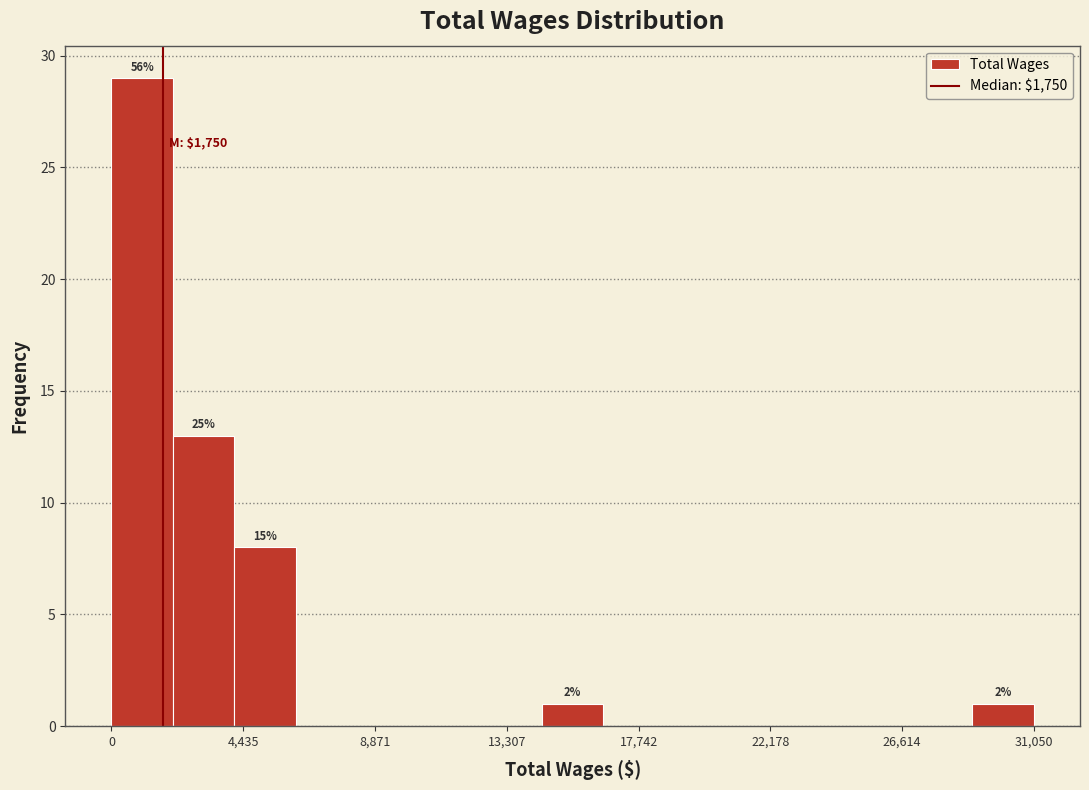

Which range on the x-axis has the tallest bar?

0 to 2000